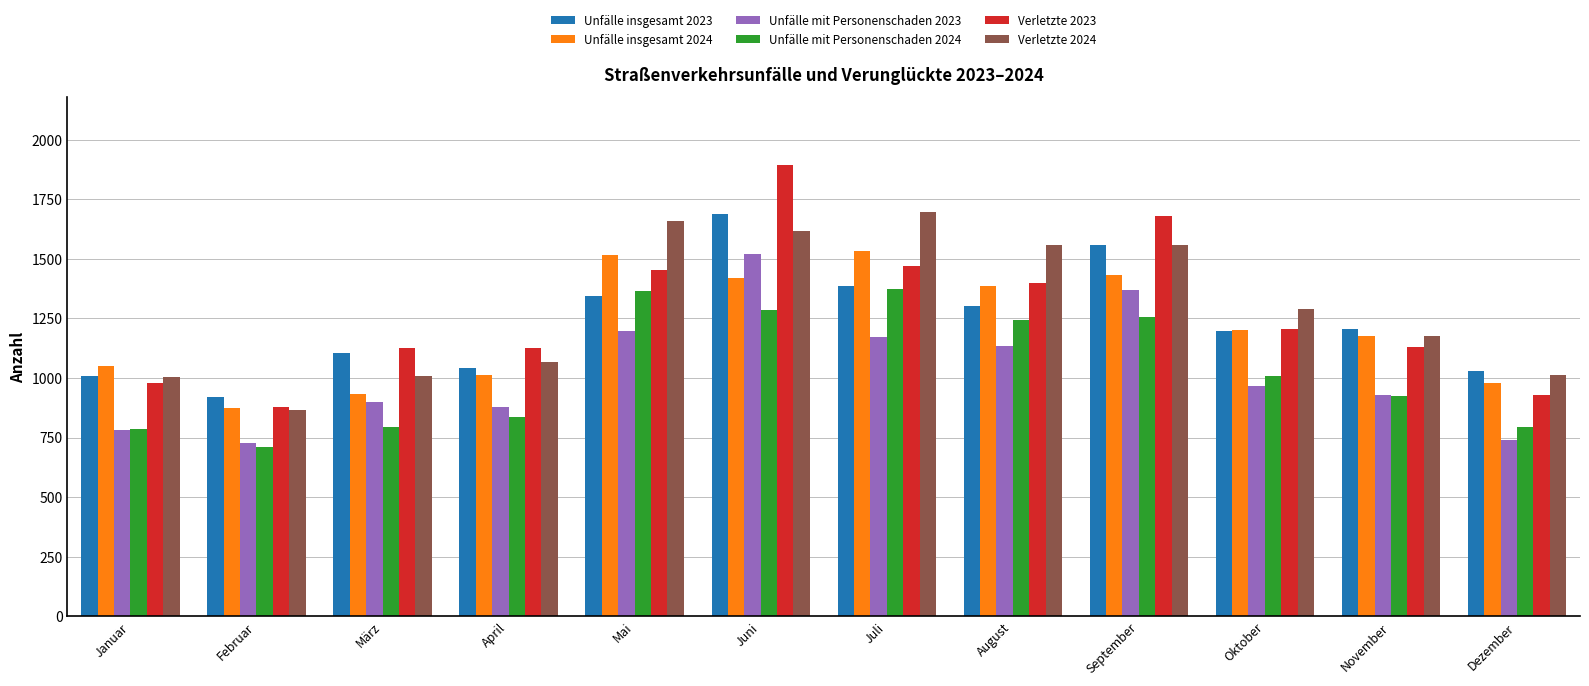

What value does the Unfälle insgesamt 2024 series have at April?

1012